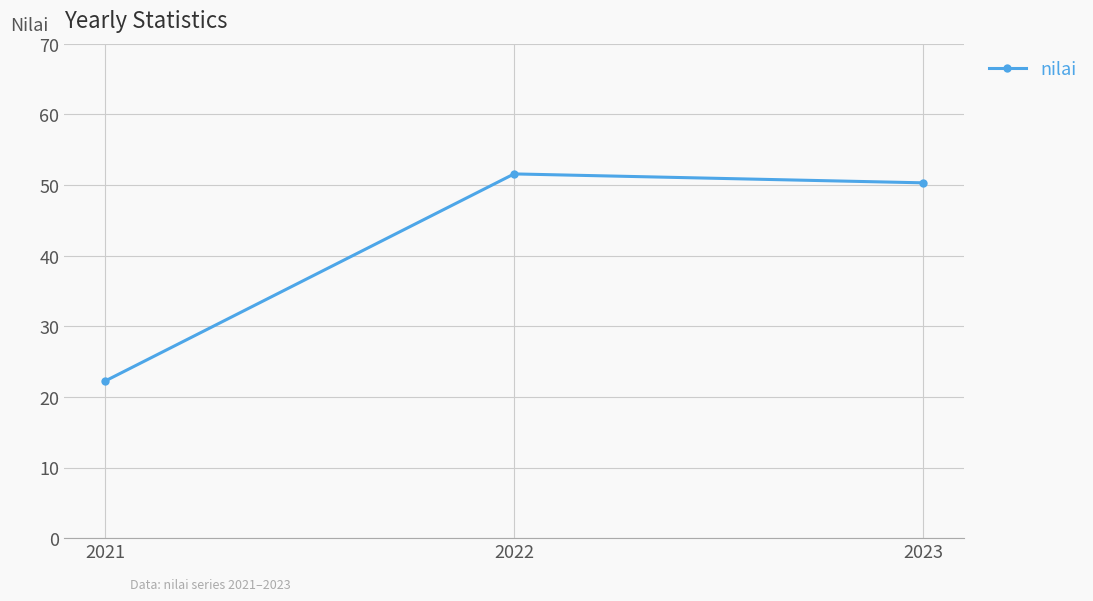

How many lines are shown in the chart?

1